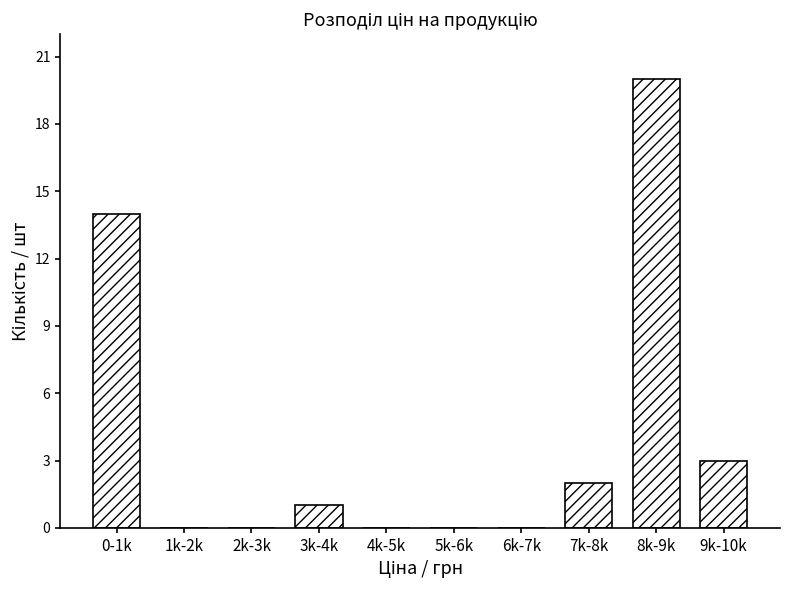

Reading left to right, extract all data points from this chart.

0-1k=14	1k-2k=0	2k-3k=0	3k-4k=1	4k-5k=0	5k-6k=0	6k-7k=0	7k-8k=2	8k-9k=20	9k-10k=3